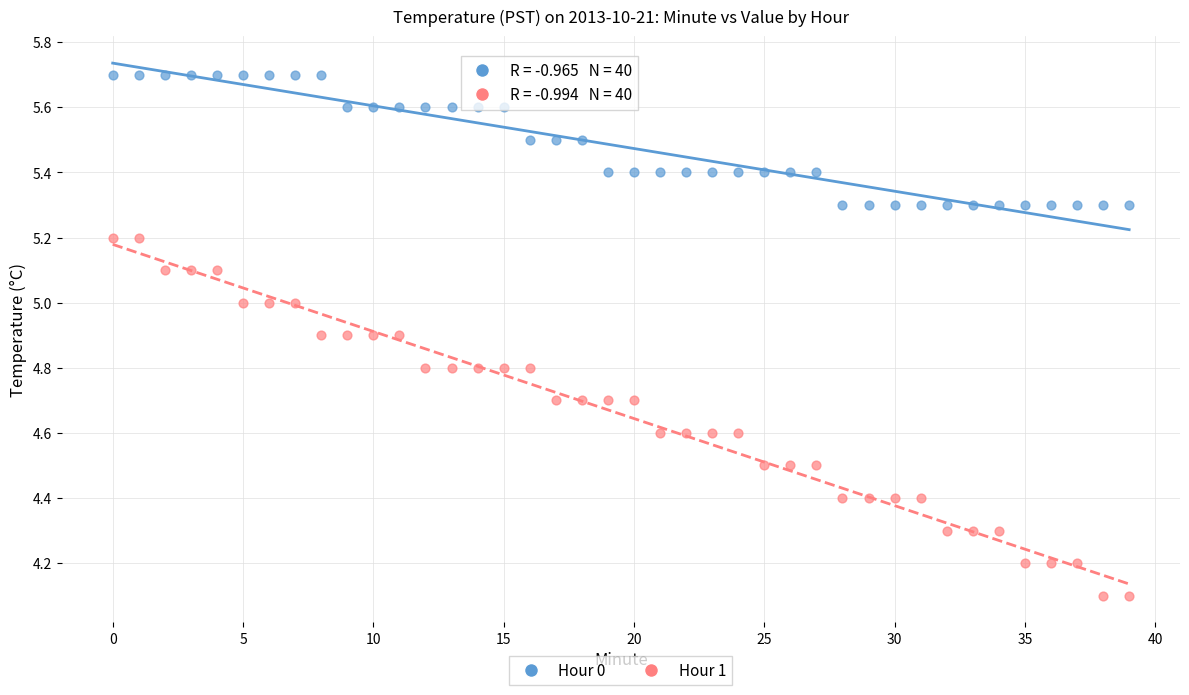

Which series reaches the minimum Y coordinate?

Hour 1